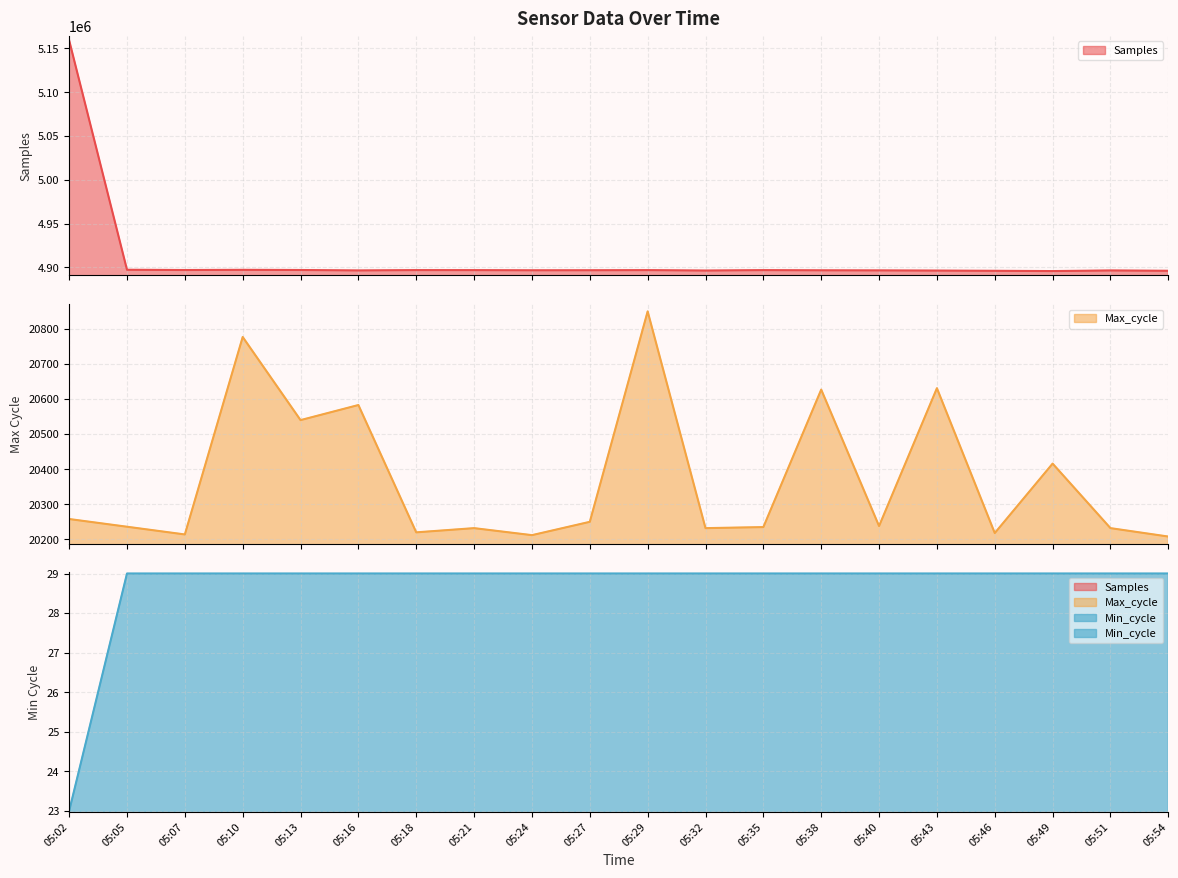

True or false: Max_cycle has more than 2 interior local peaks.

True